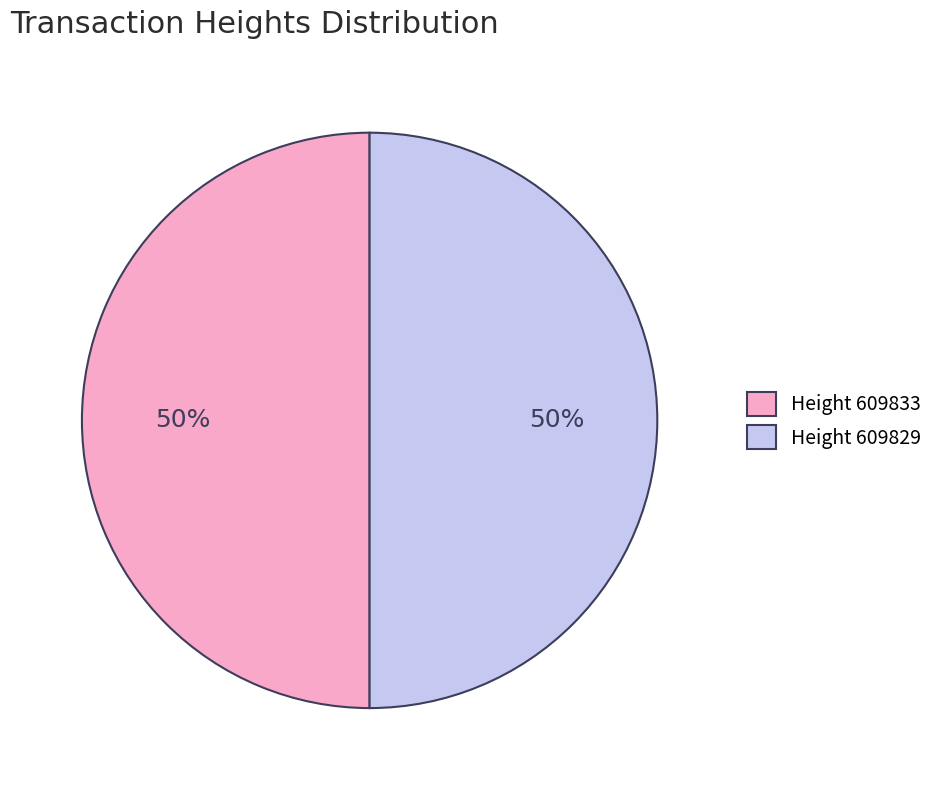

Combined, do Height 609833 and Height 609829 account for over 50%?

Yes